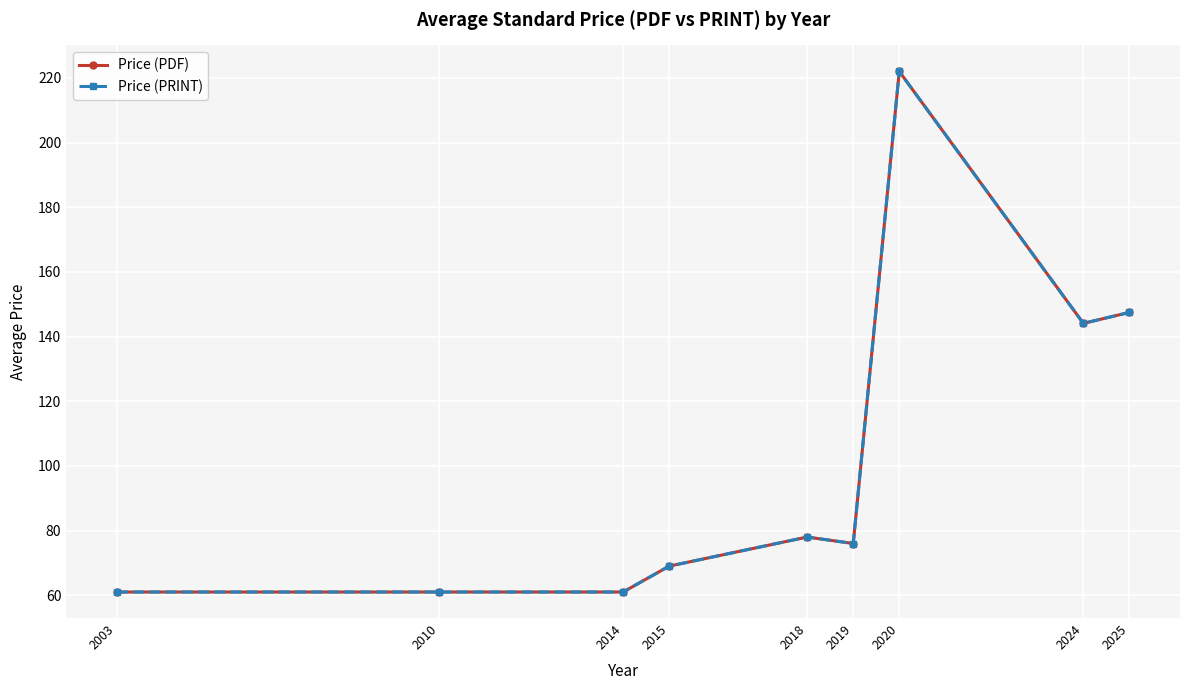

What is the average value of the Price (PRINT) series?

102.2